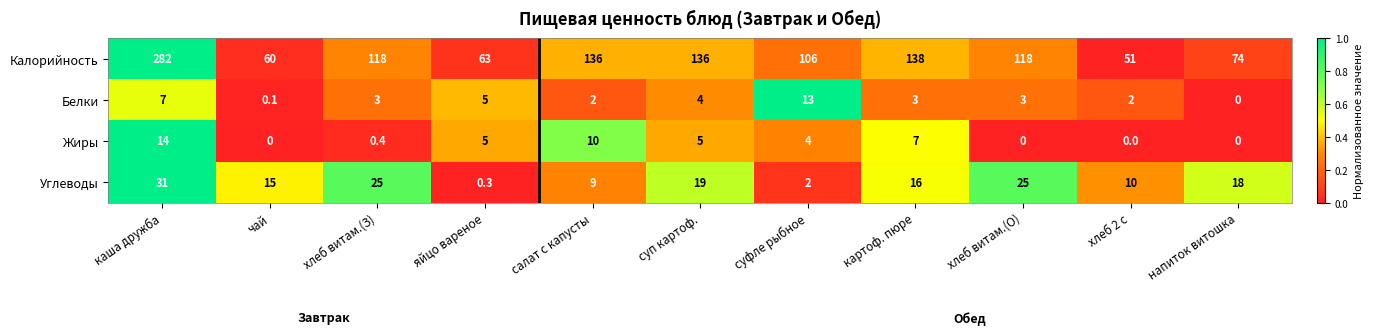

Which label corresponds to the largest value in the chart?

каша дружба